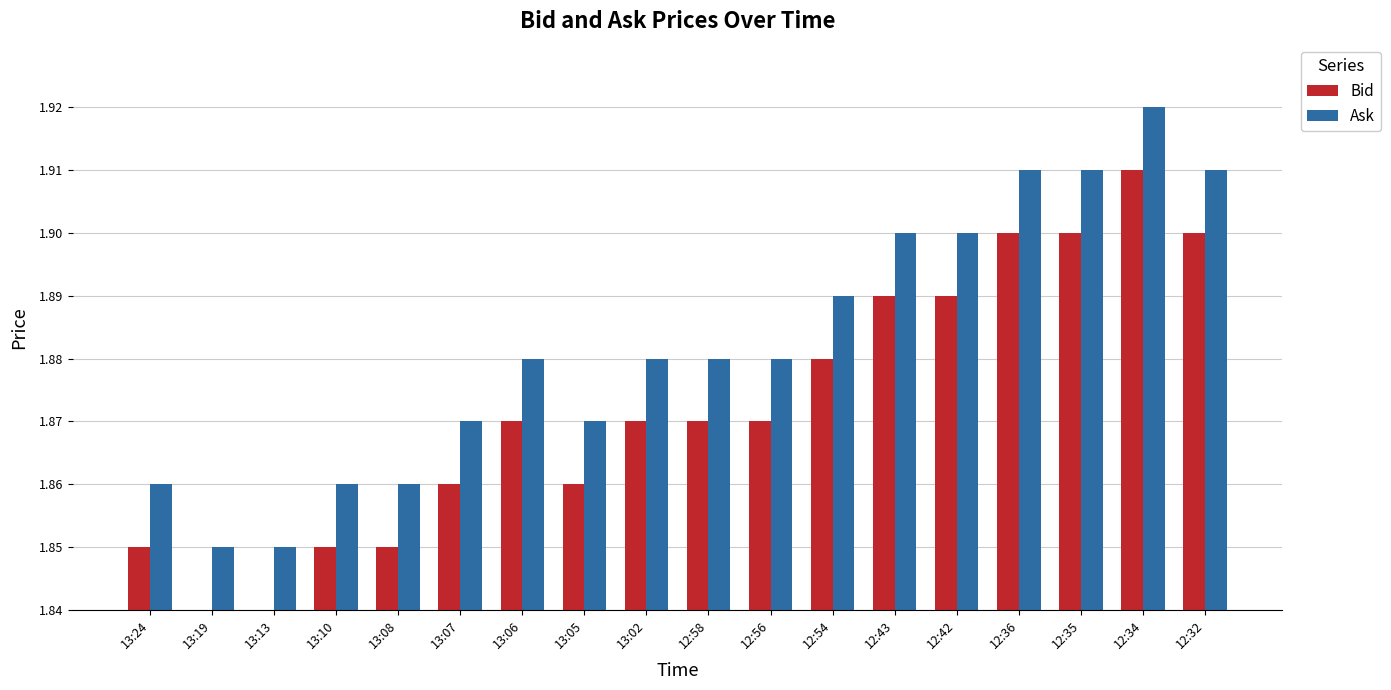

Count the Ask values in the range 1 to 2.

18